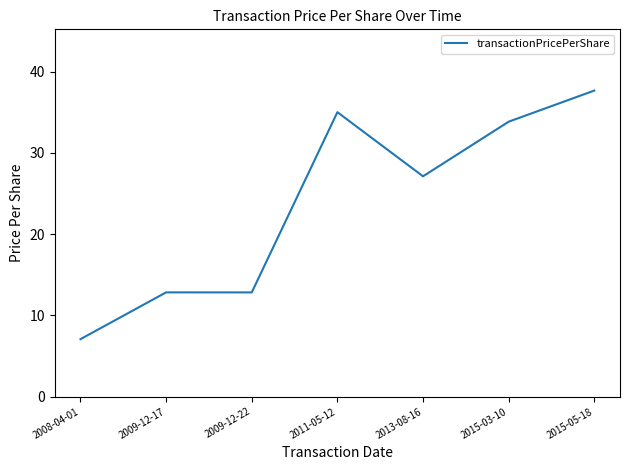

Where is the data nearest to the value 22?

2013-08-16